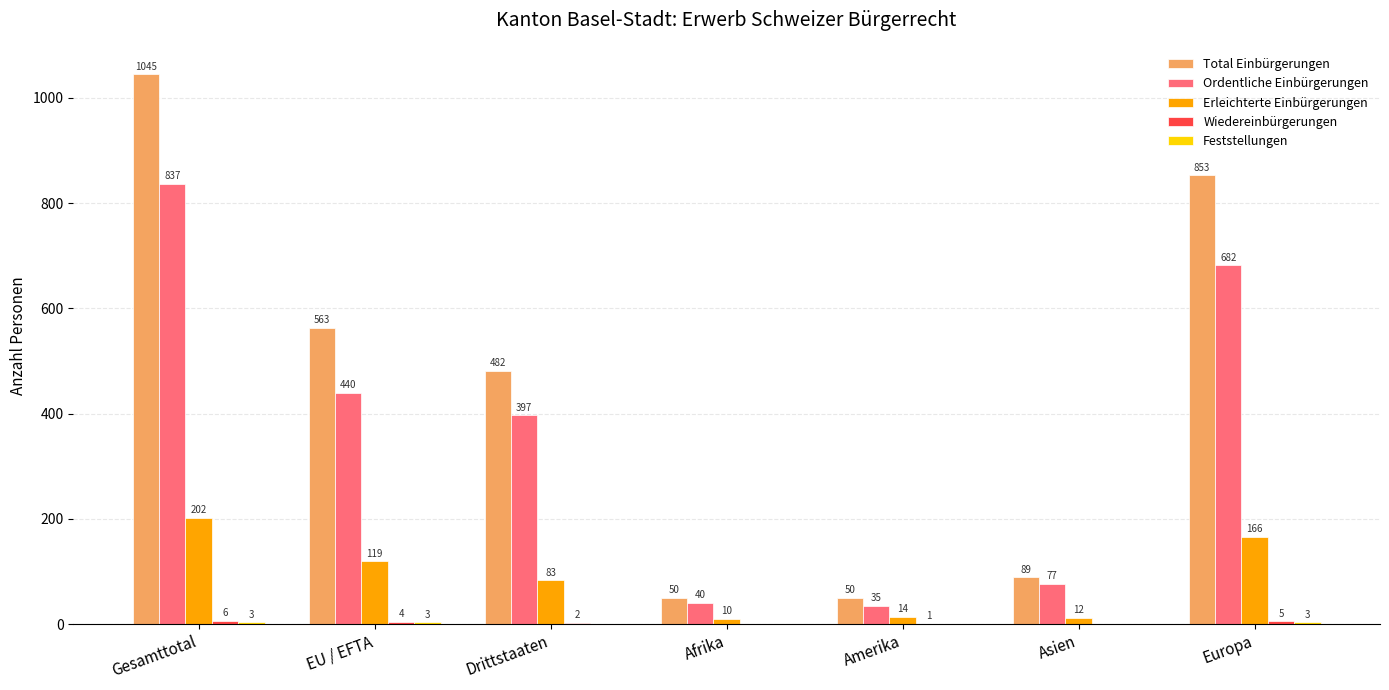

The Total Einbürgerungen series shows 134 at Asien. True or false?

False